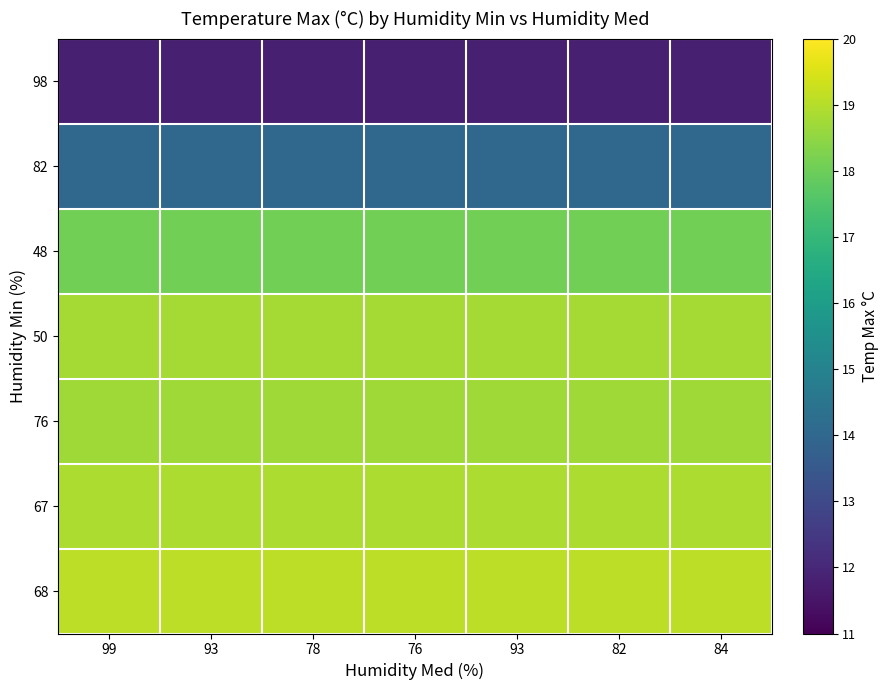

Which label corresponds to the largest value in the chart?

99